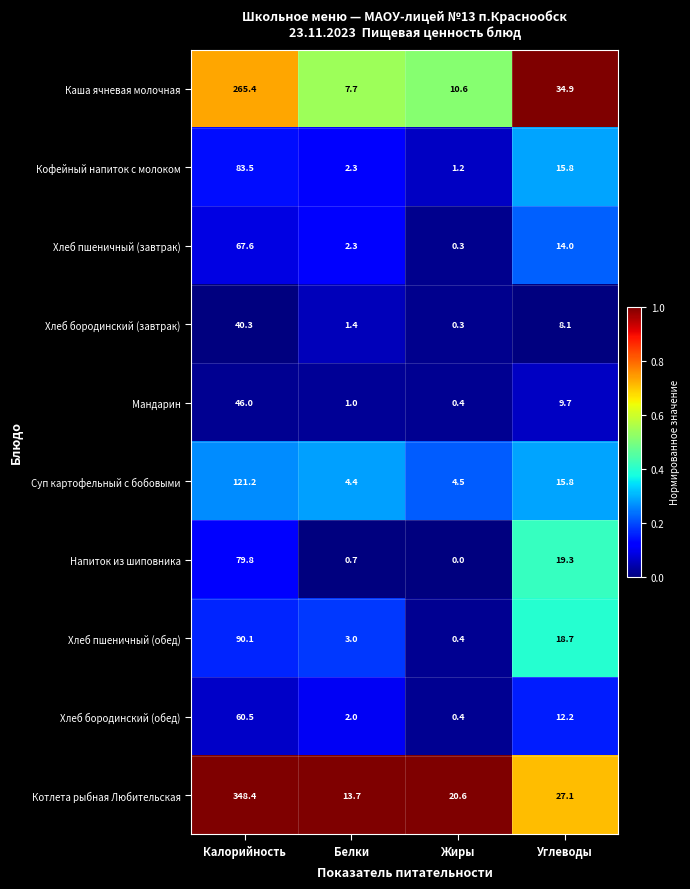

Which series changed the most between Калорийность and Жиры?

Котлета рыбная Любительская